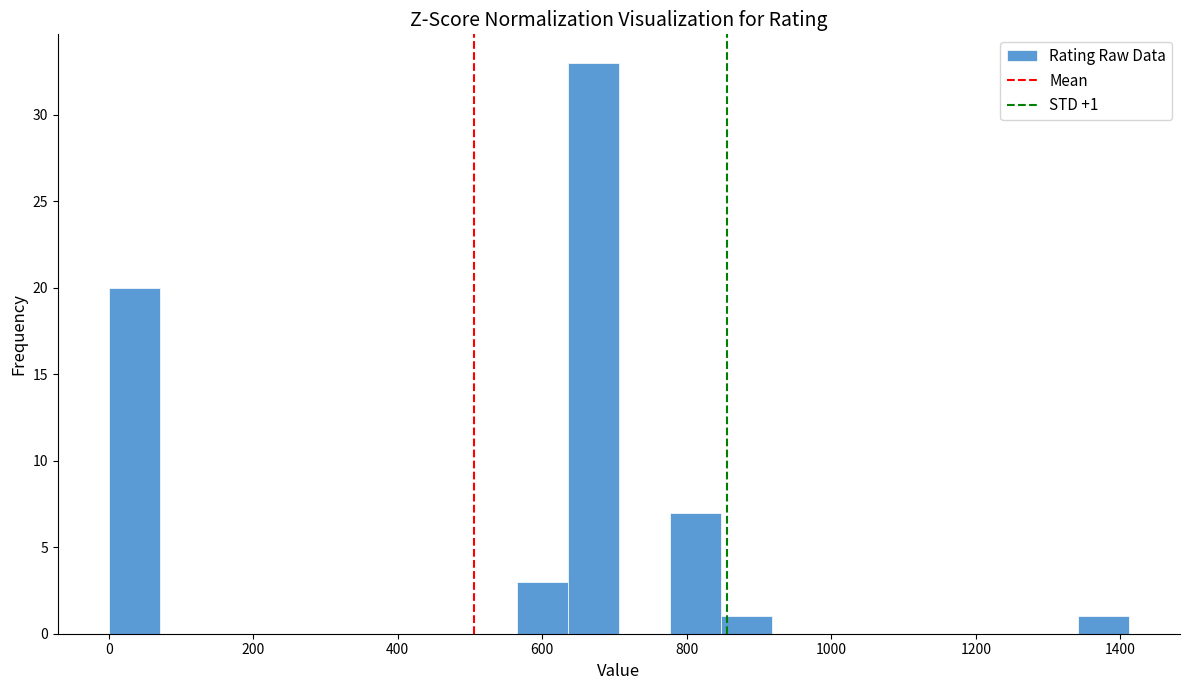

Around what value on the x-axis is the tallest bar? Give the approximate position of its centre, as read against the axis.

680